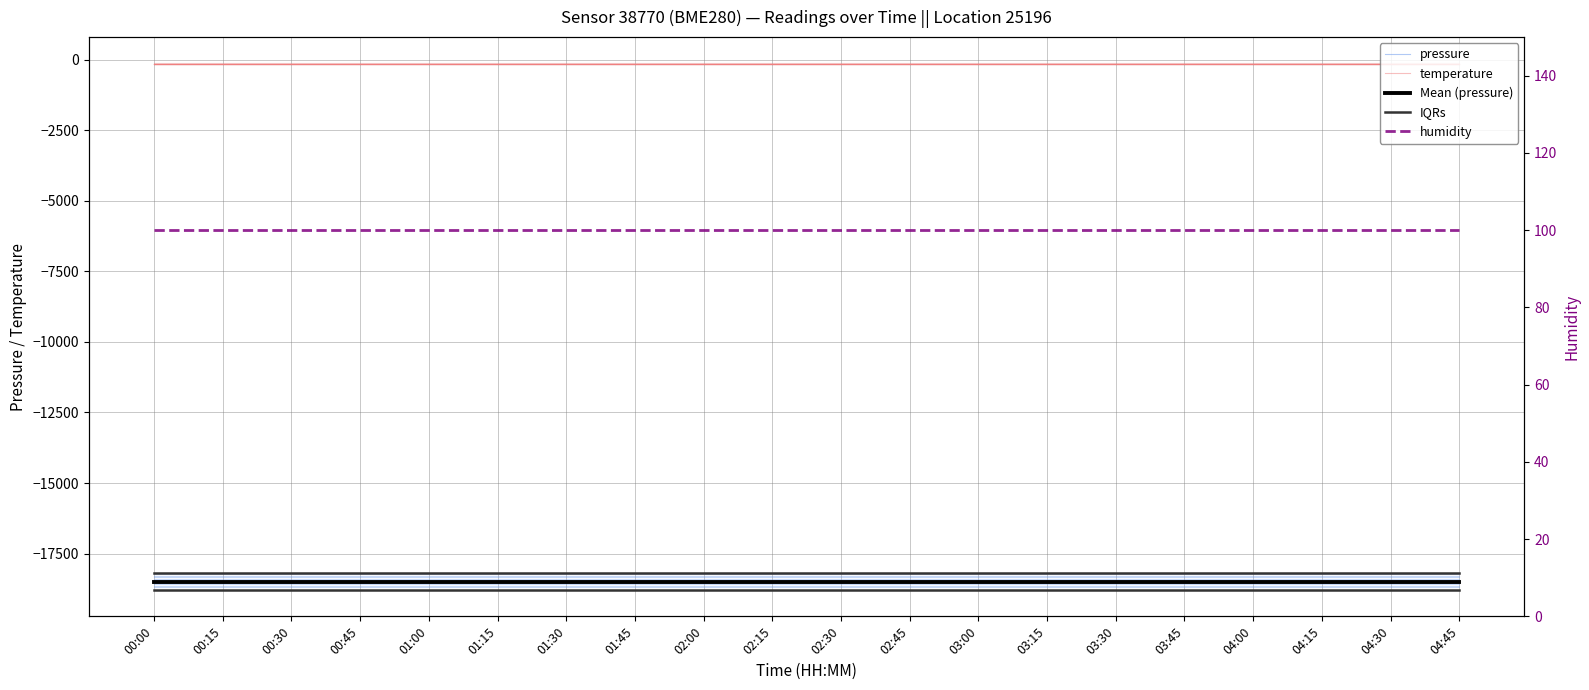

Which label corresponds to the largest value in the chart?

00:00